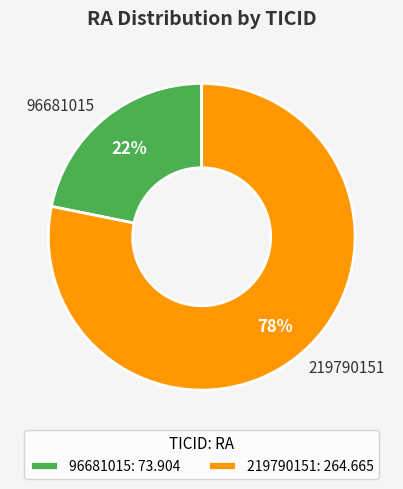

Which category accounts for the majority?

219790151